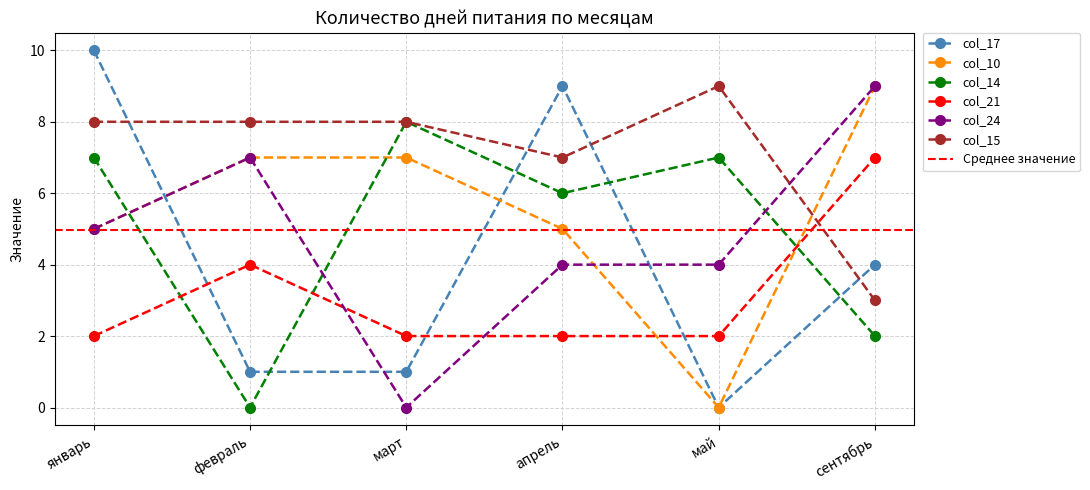

How many positive values does the col_24 series have?

5